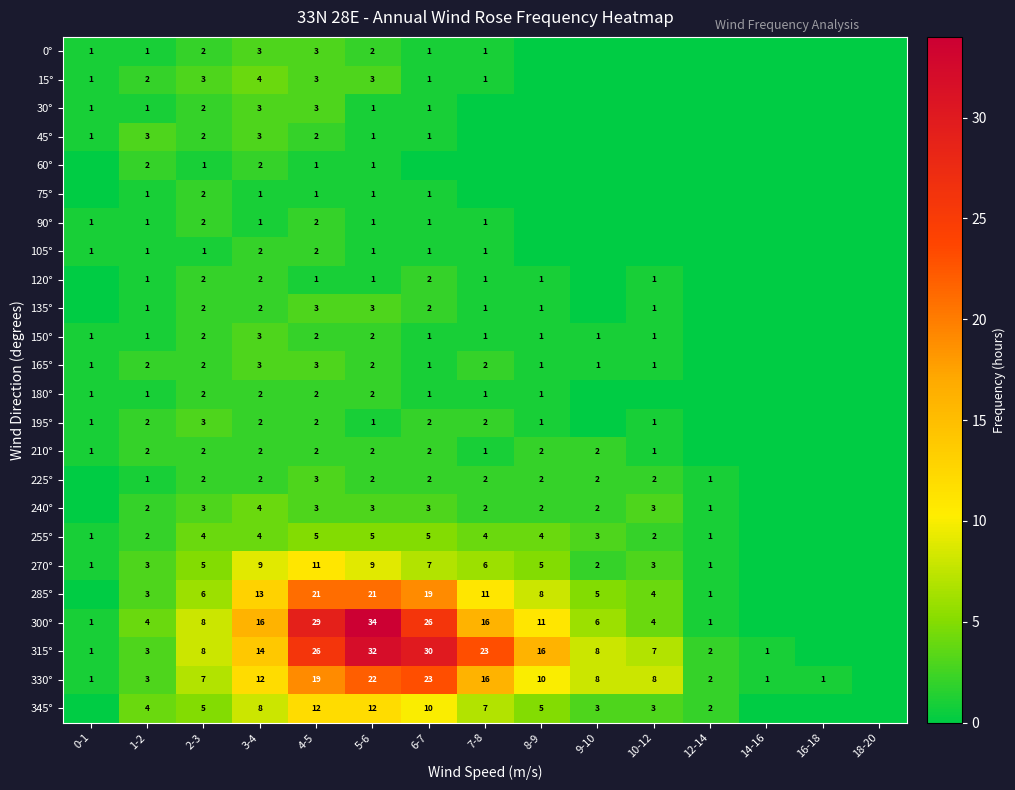

What is the spread (max minus min) of values at 2-3?

7